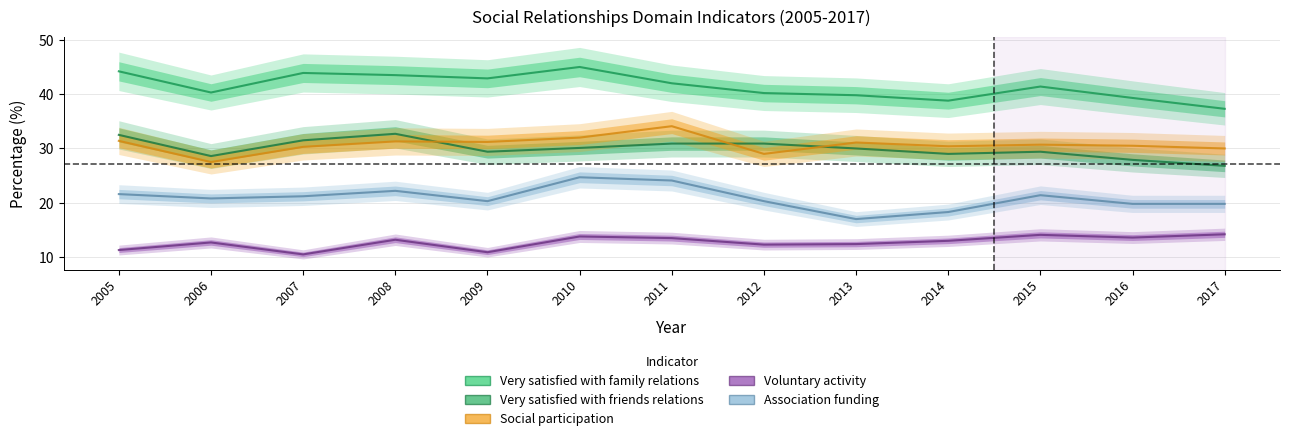

Between 2012 and 2005, which is larger?

2005